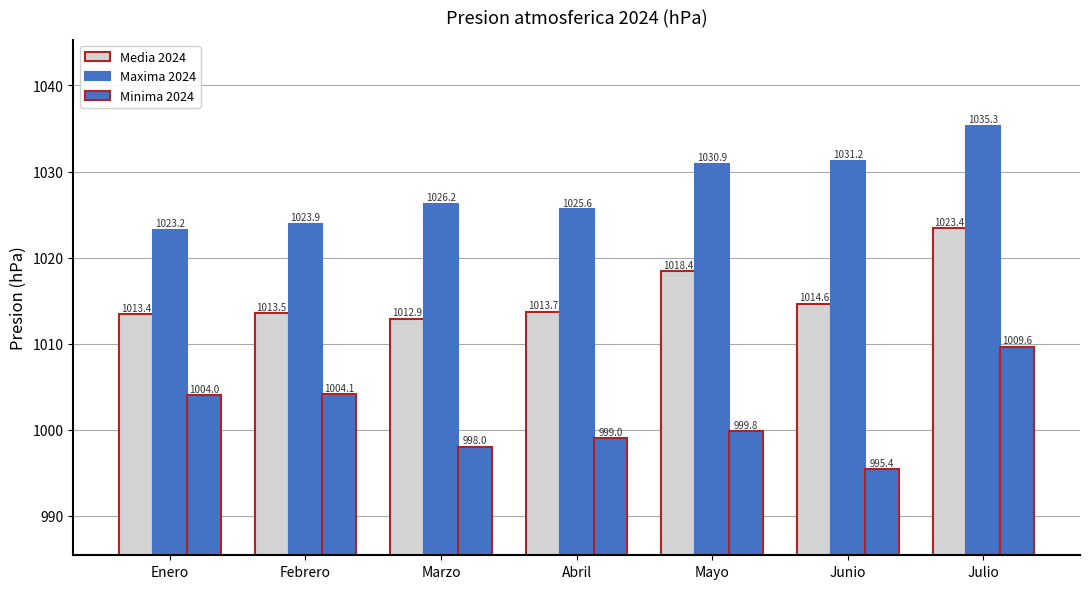

What value does the Minima 2024 series have at Mayo?

999.8